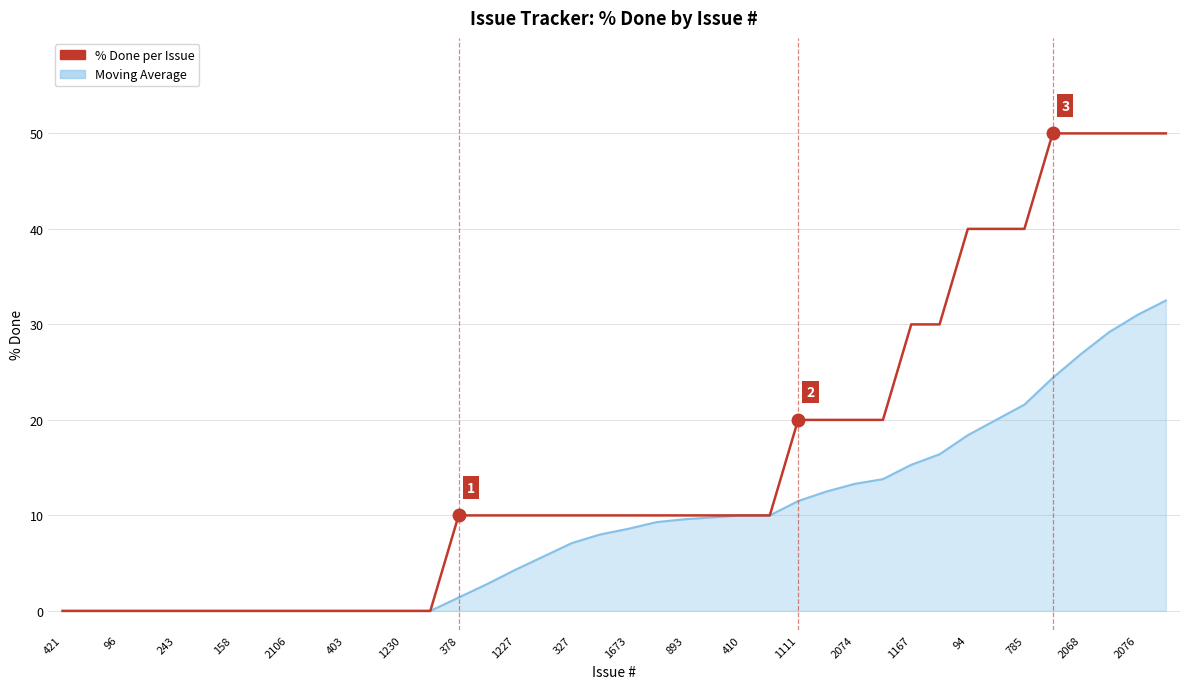

What is the greatest value displayed?

50.0